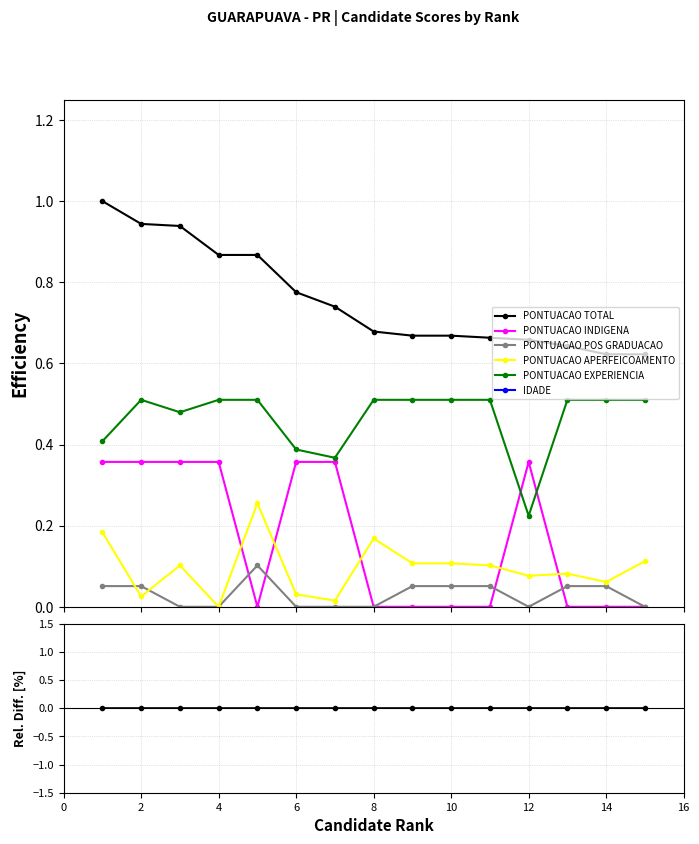

True or false: PONTUACAO POS GRADUACAO and PONTUACAO EXPERIENCIA intersect in this chart.

False